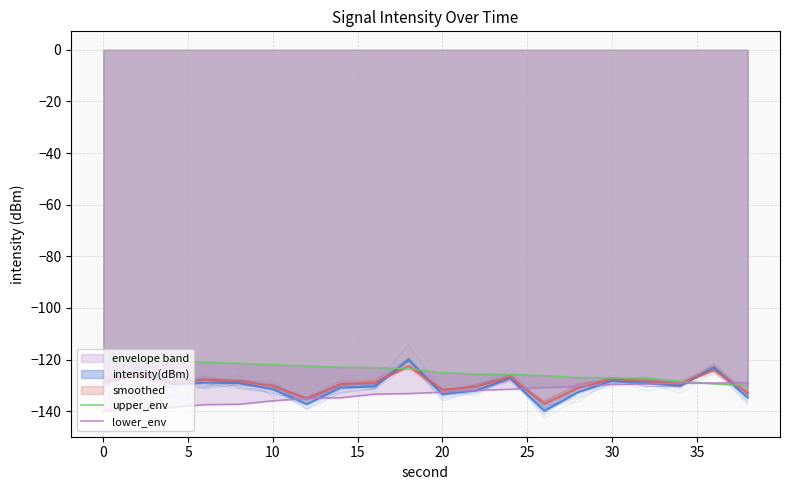

What is the difference between the maximum and minimum values in the upper_env series?

10.0